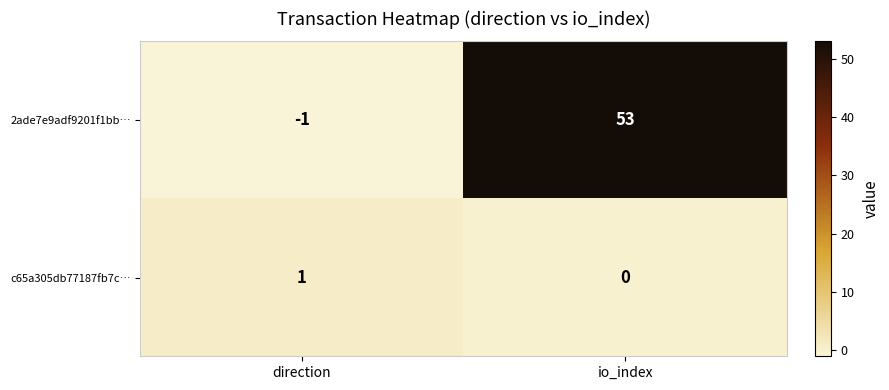

What is the smallest value displayed?

-1